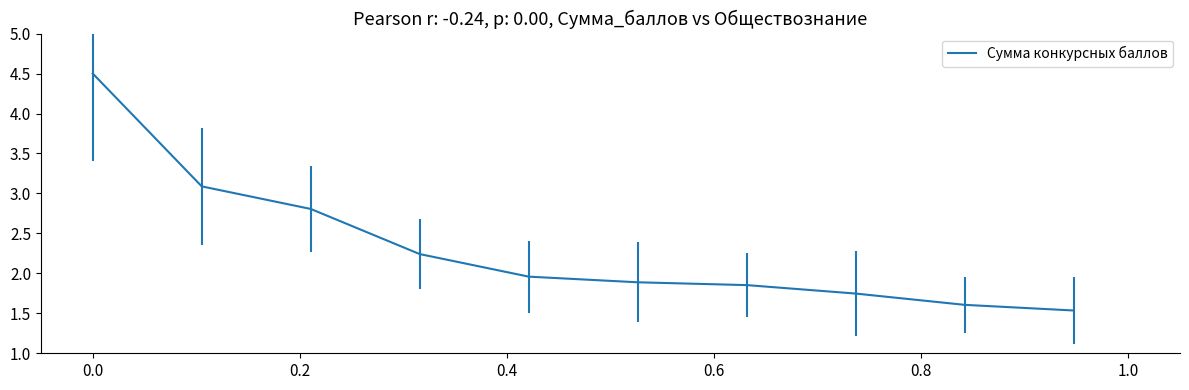

Count the number of categories in the chart.

10